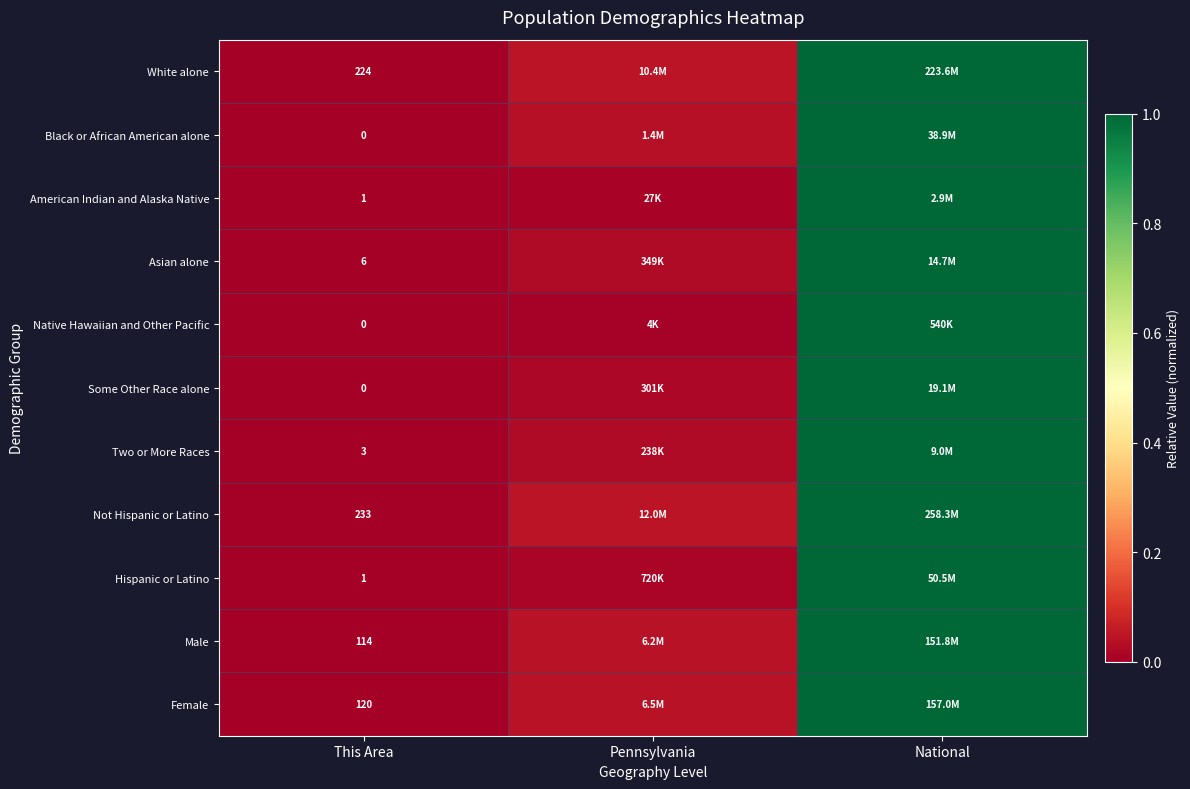

Which category has the highest value across all series?

National